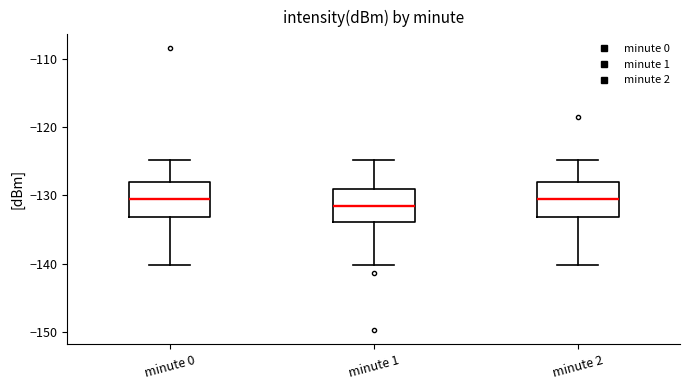

Where does the upper whisker of the box for minute 0 end on the y-axis? The values are not printed on the chart, so give them approximately, as read against the axis.

-125